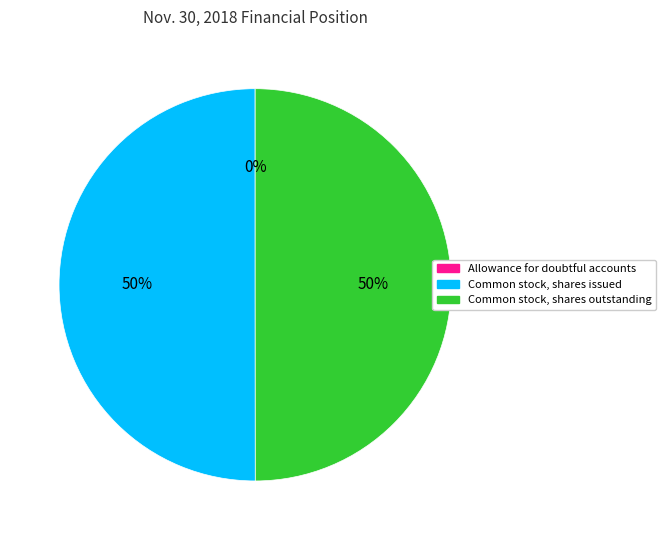

Approximately how many times larger is the value at Common stock, shares outstanding compared to Common stock, shares issued?

1.0